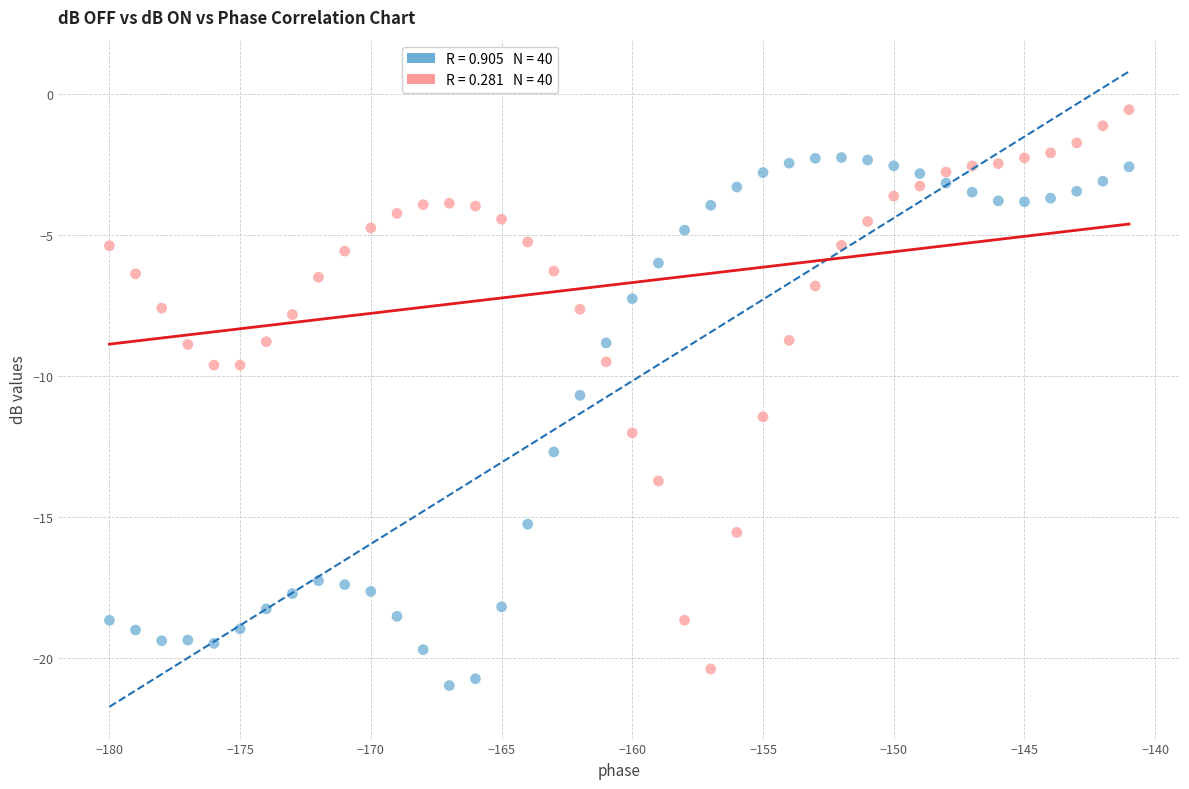

Across all data points, what is the range of Y values (max minus min)?

20.4